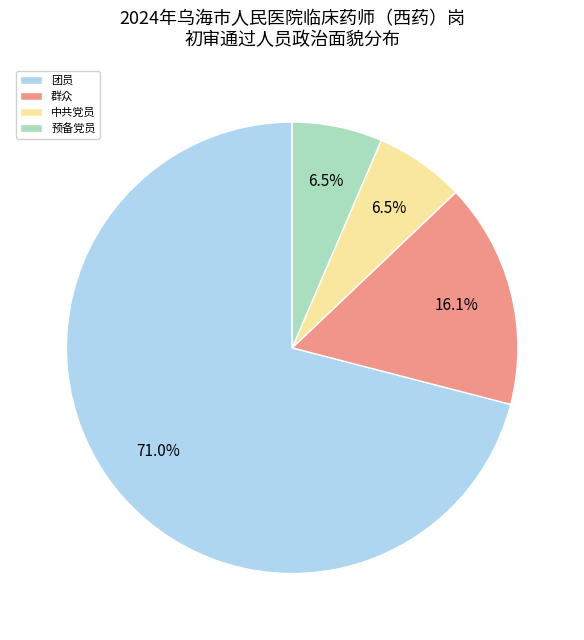

To the nearest percent, what portion does 群众 represent?

16%